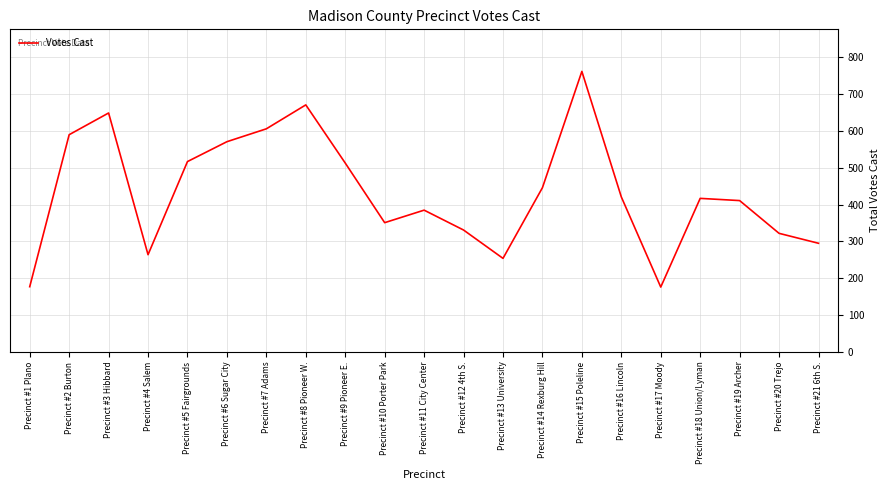

True or false: the data shows 351 at Precinct #10 Porter Park.

True